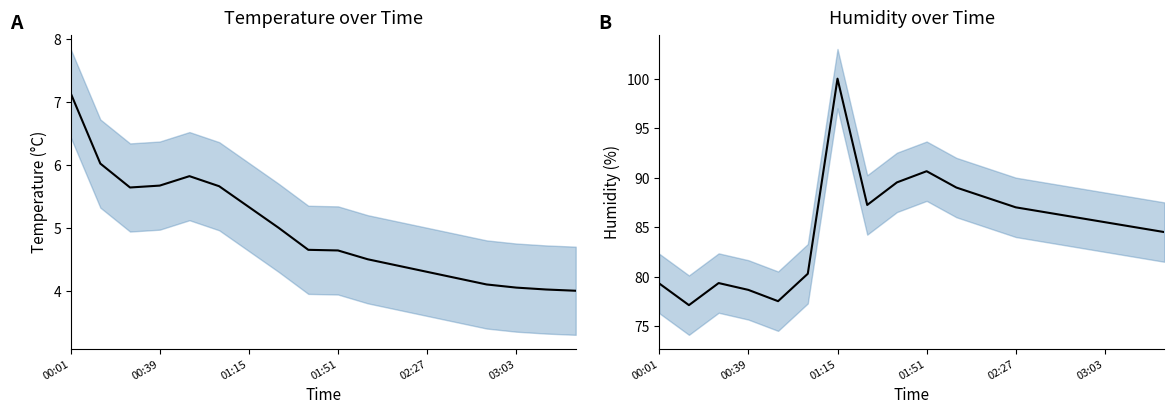

How many interior local peaks does the temperature_upper series have?

1